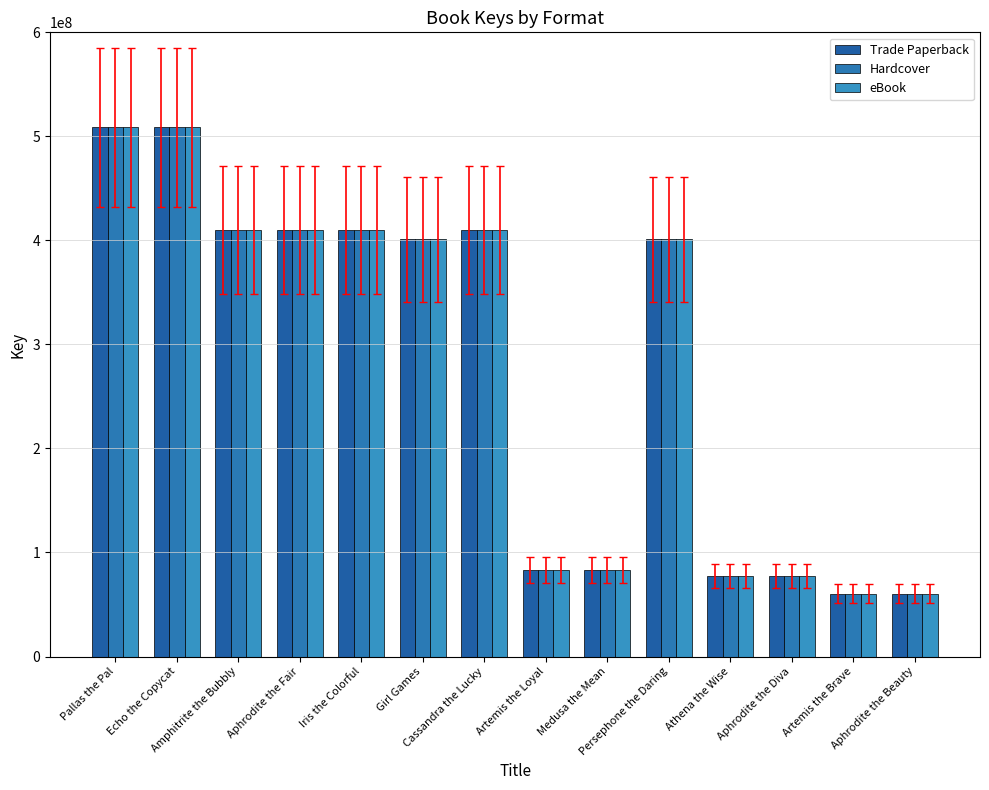

What is the difference between the maximum and minimum values in the Trade Paperback series?

448346840